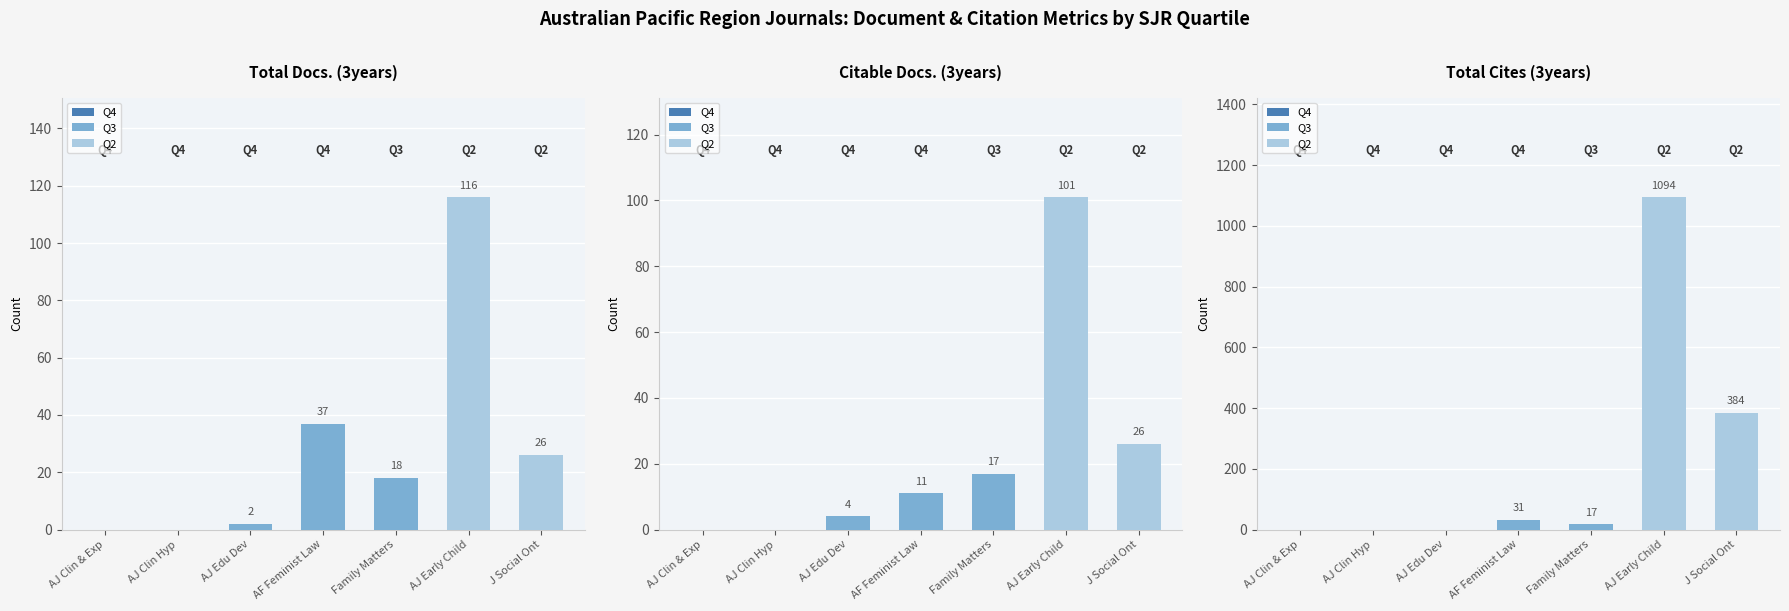

Are the bars grouped side by side (vs. stacked)?

Yes